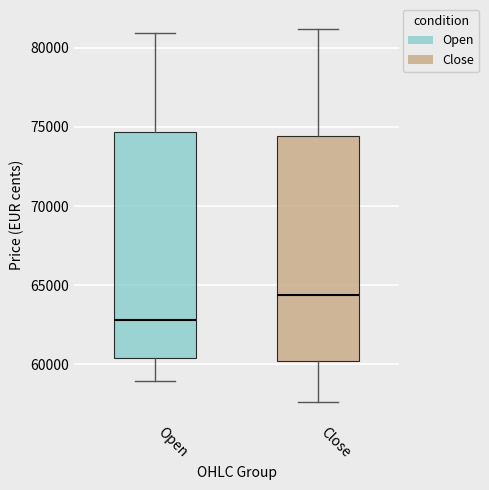

Reading left to right, read every box against the y-axis: the position of its median line, the range the box covers, and the ends of its whiskers. The values are not printed on the chart, so give them approximately, as read against the axis.

Open: median 63000, box 60500 to 74500, whiskers 59000 to 81000
Close: median 64500, box 60000 to 74500, whiskers 57500 to 81000